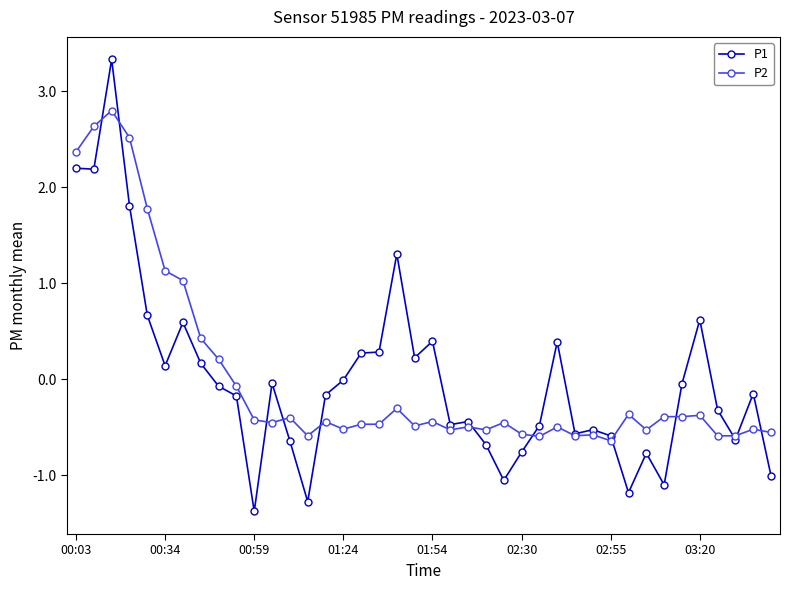

What is the lowest value of the P2 series?

-0.6